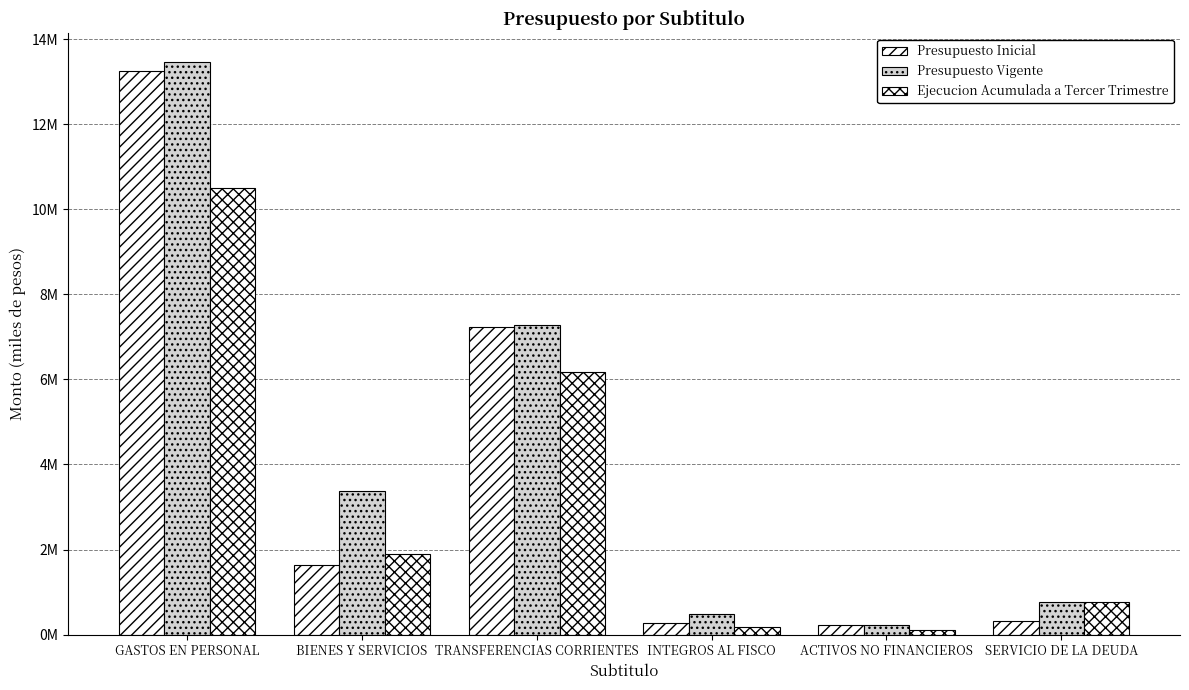

What is the difference between the highest and lowest values at ACTIVOS NO FINANCIEROS?

121464